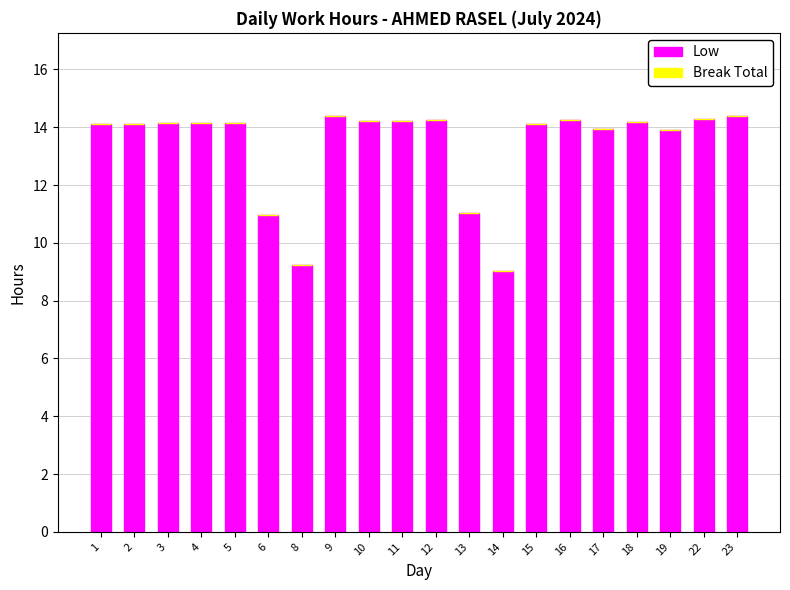

Between 23 and 19, which is larger?

23